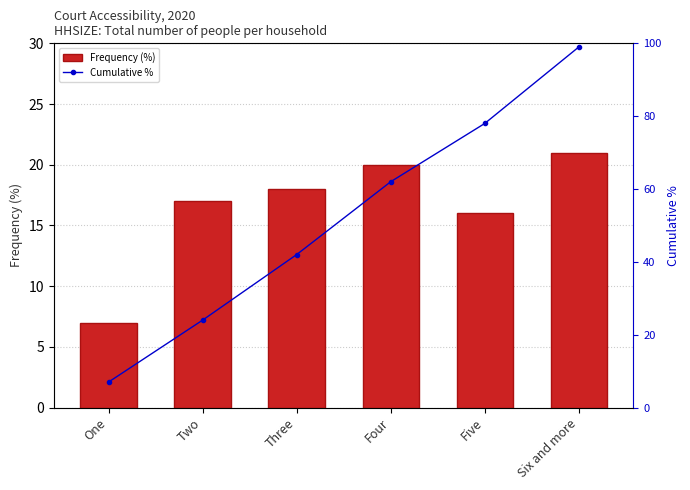

What is the minimum value for Cumulative %?

7